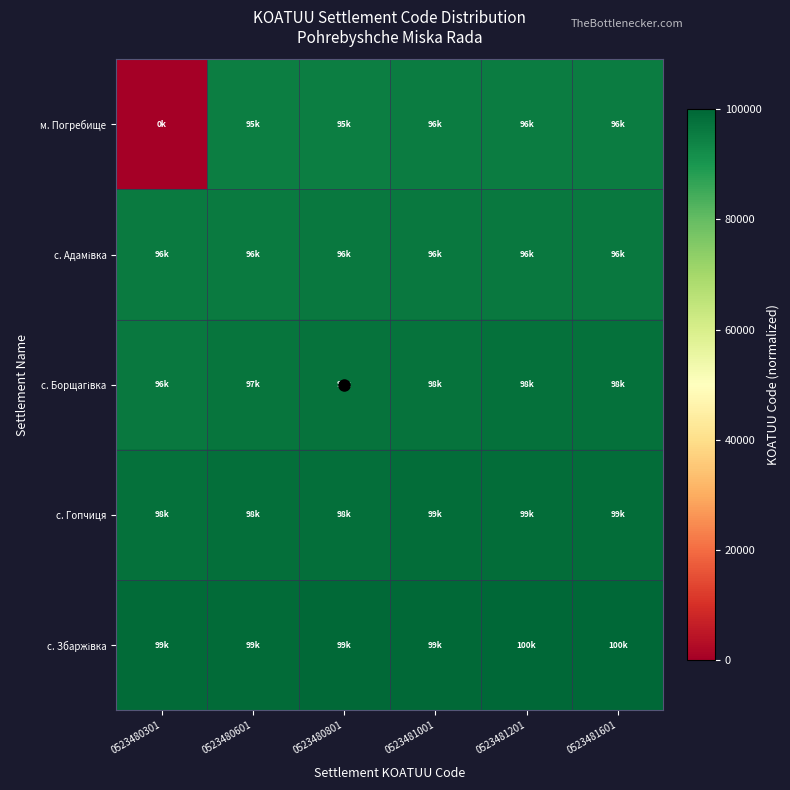

Count the number of data series in this chart.

5